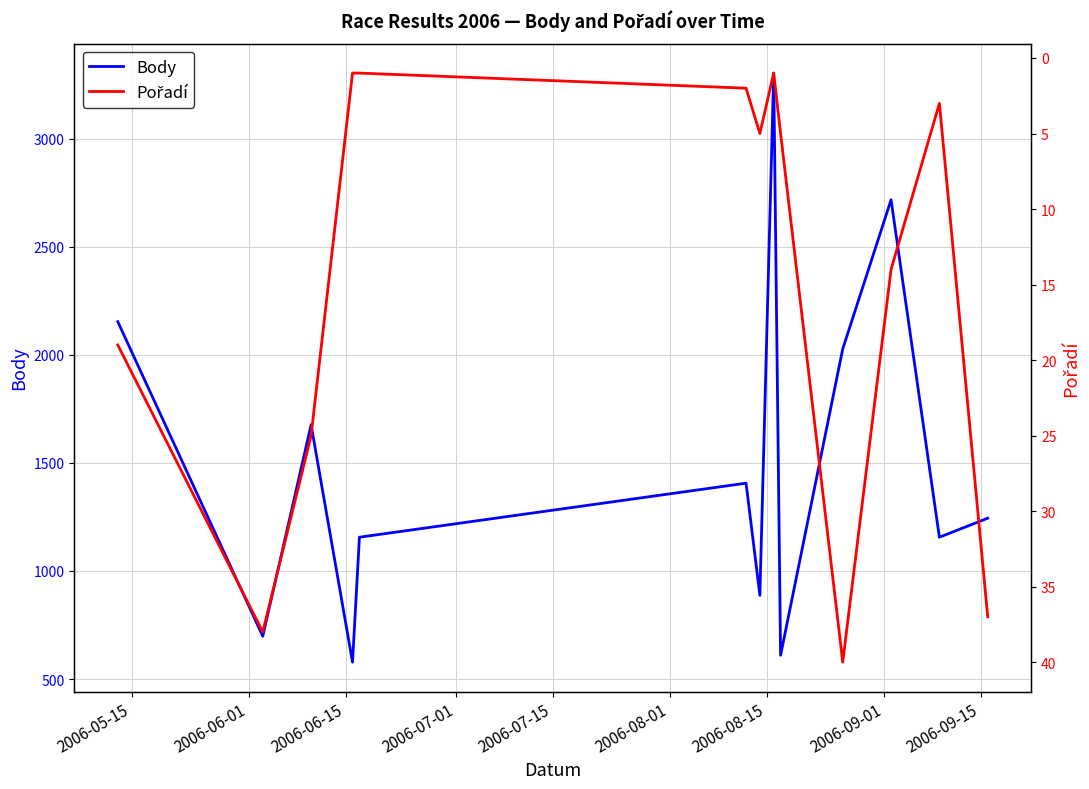

What is the lowest value of the Body series?

578